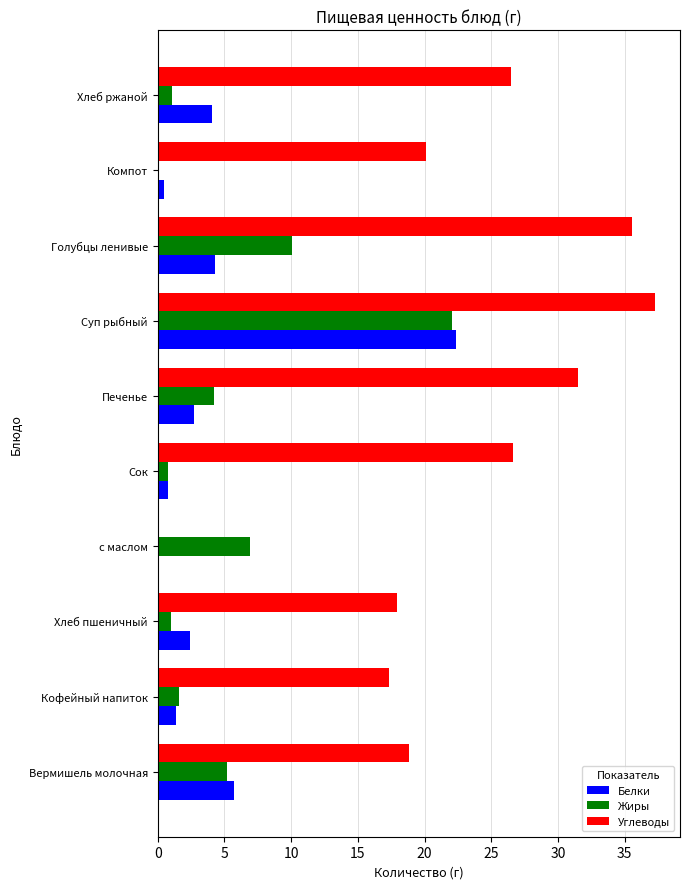

At which category is the sum across all series the highest?

Суп рыбный